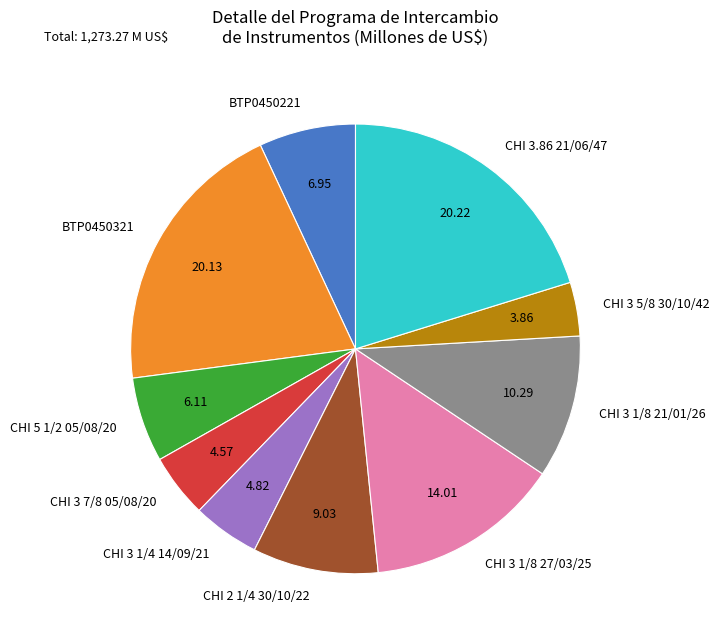

Is CHI 3 1/8 27/03/25 the majority of the pie?

No